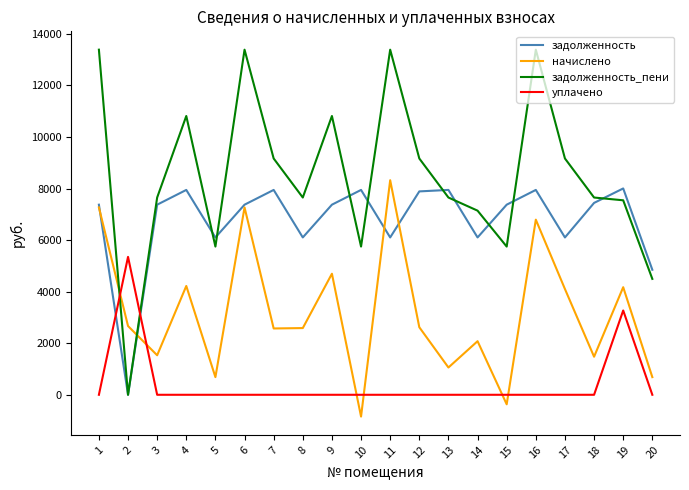

What is the difference between the maximum and second lowest values in the начислено series?

8693.2